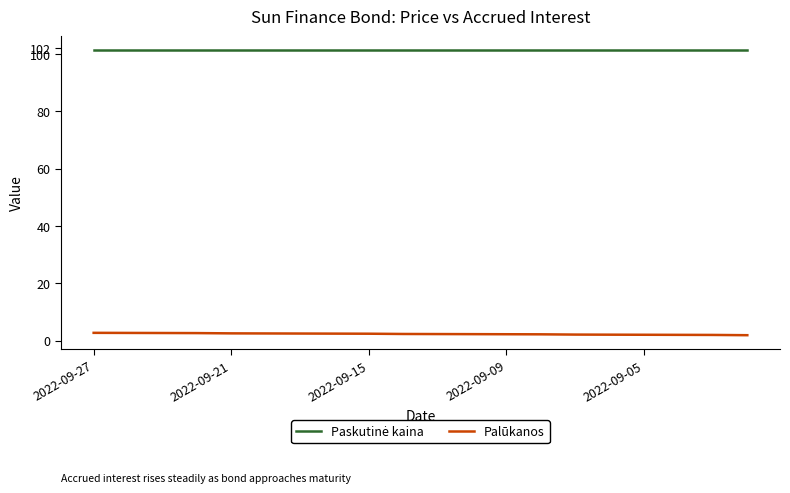

How many lines are shown in the chart?

2